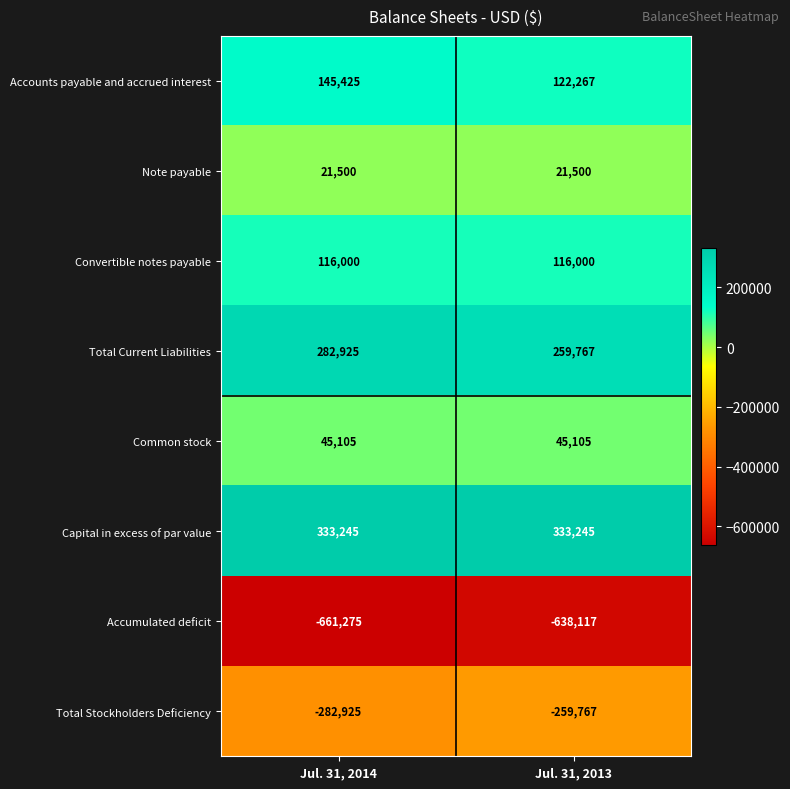

Read the Note payable value at Jul. 31, 2014.

21500